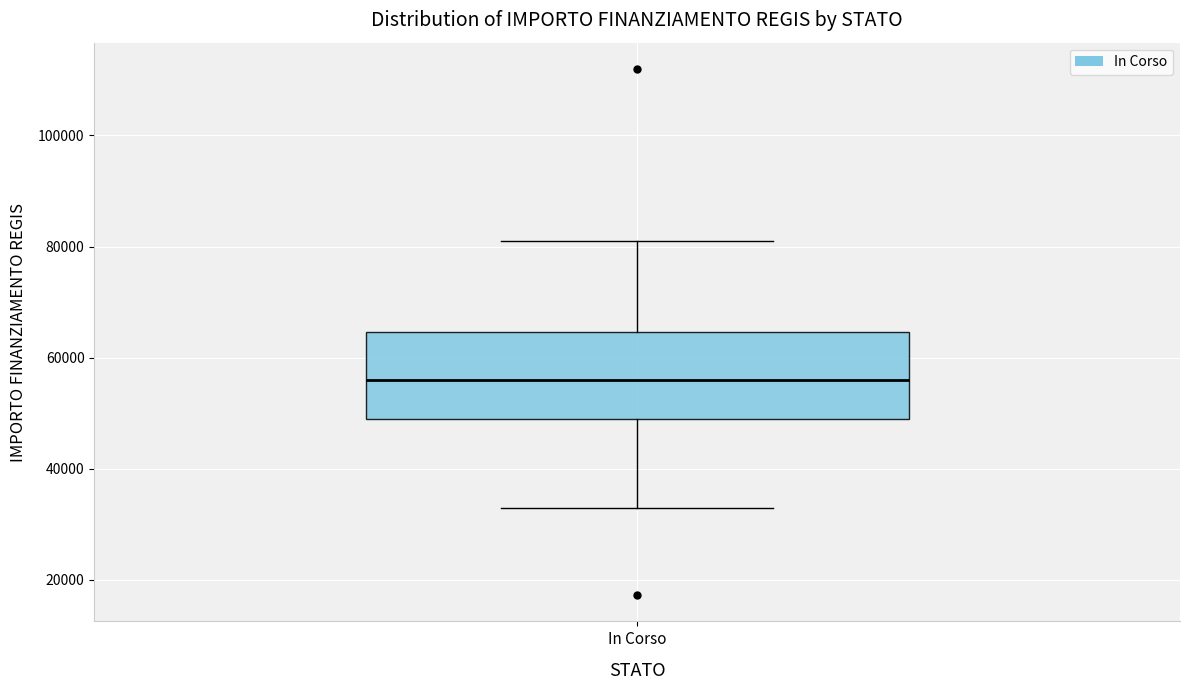

Read this box plot against the y-axis: the position of the median line, the range covered by the box, and the ends of both whiskers. The values are not printed on the chart, so give them approximately, as read against the axis.

median 56000, box 50000 to 64000, whiskers 32000 to 80000